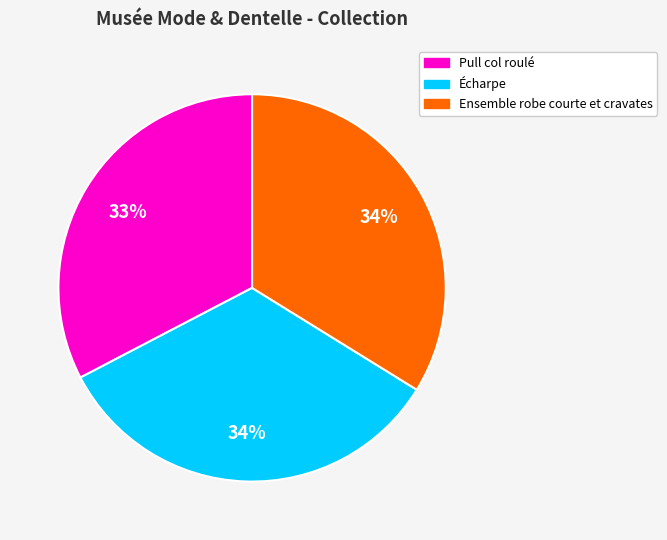

What is the ratio of the value at Pull col roulé to the value at Écharpe?

1.0